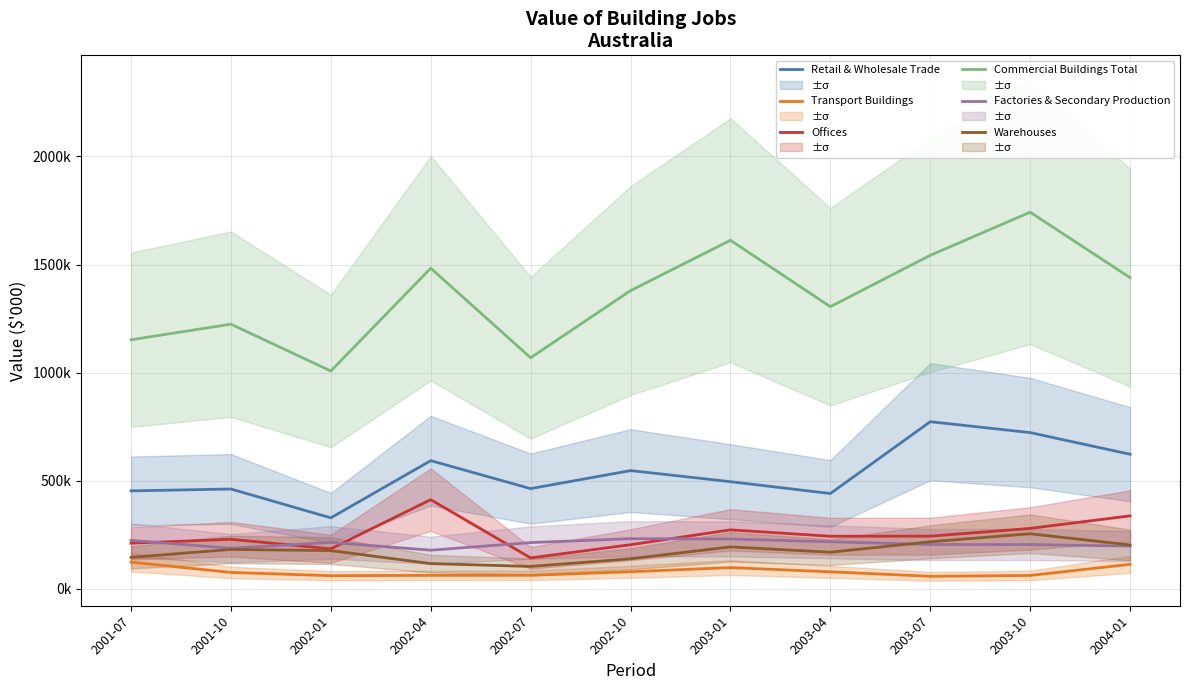

How many data points does each series have?

11